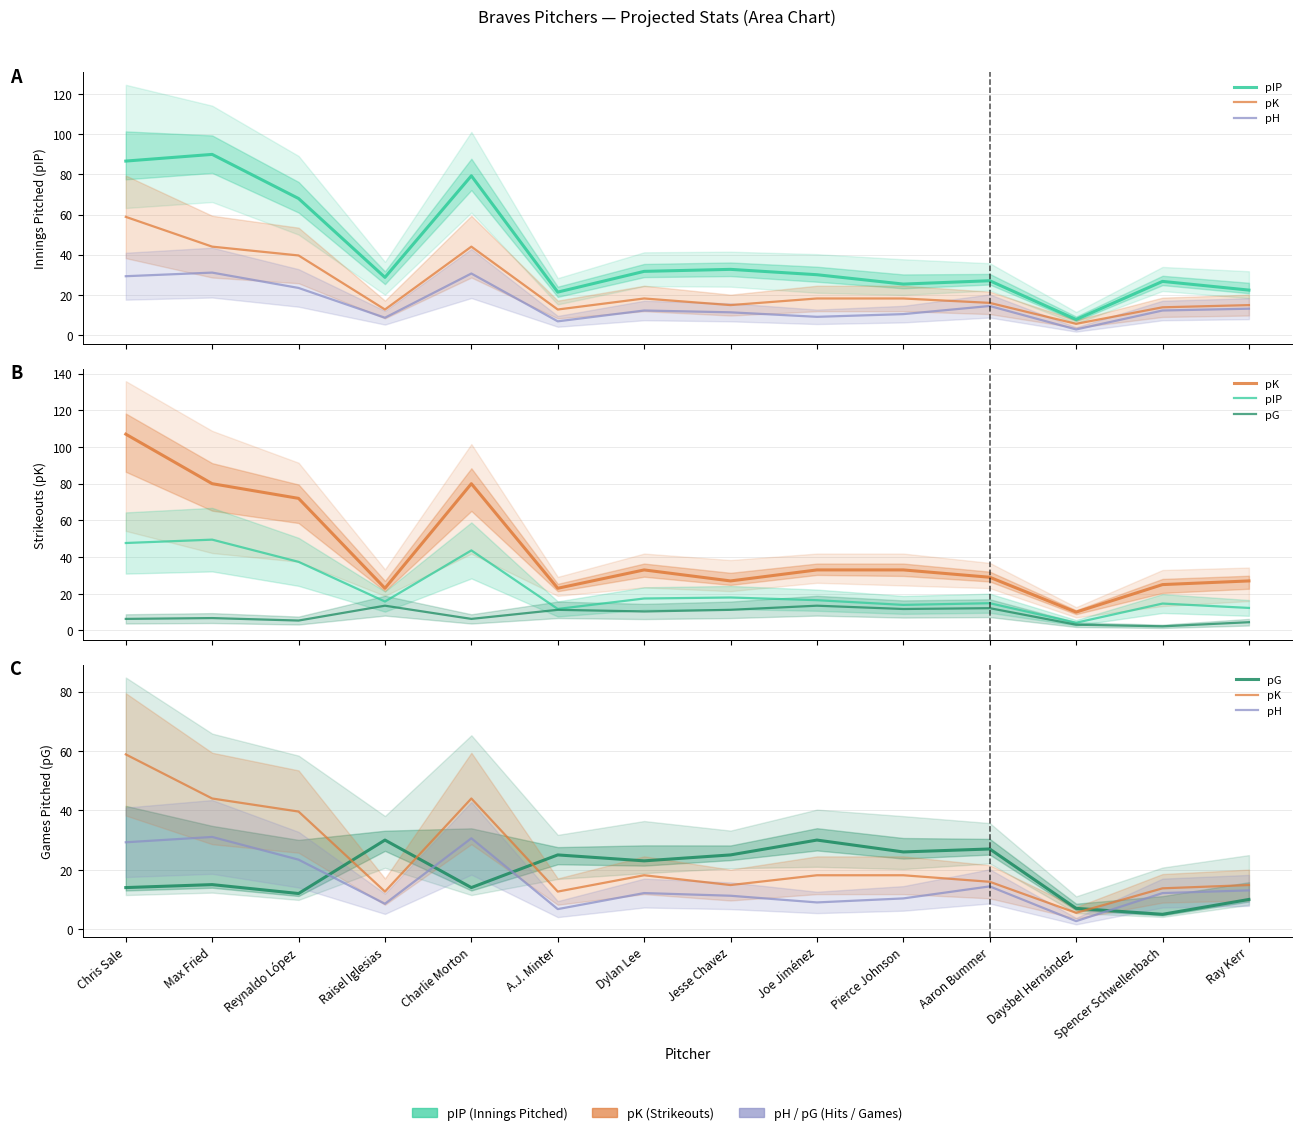

The pH series shows 14.4 at Aaron Bummer. True or false?

True